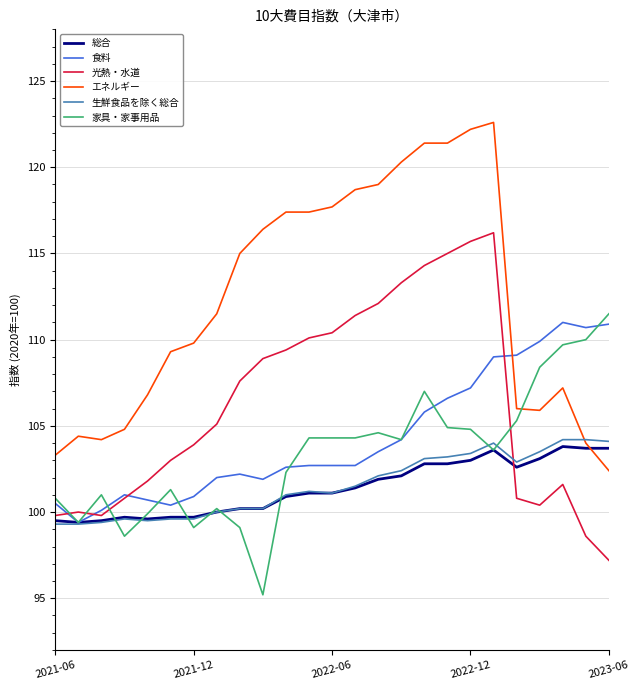

Rank the series by their maximum value, from highest to lowest.

エネルギー, 光熱・水道, 家具・家事用品, 食料, 生鮮食品を除く総合, 総合